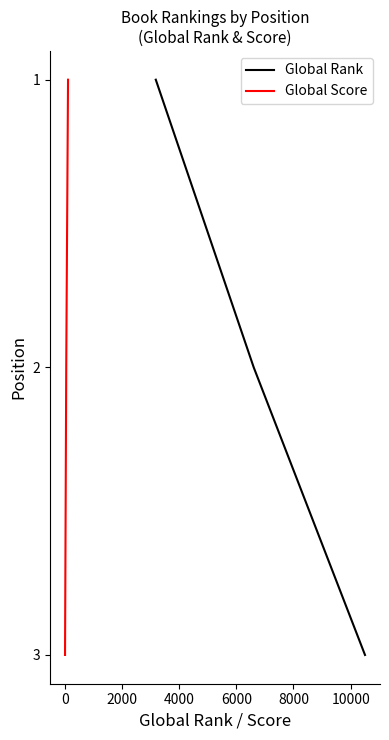

What is the maximum value for Global Rank?

3